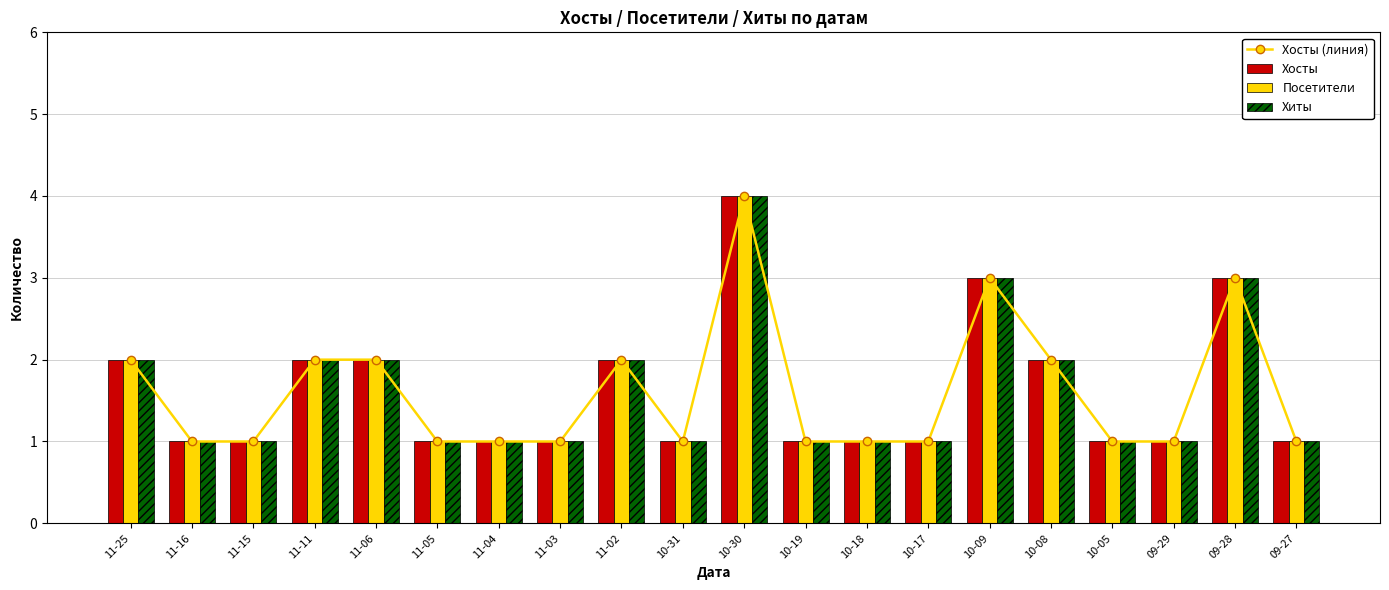

Reading right to left, list all the values displayed in this chart.

Хосты (линия): 09-27=1	09-28=3	09-29=1	10-05=1	10-08=2	10-09=3	10-17=1	10-18=1	10-19=1	10-30=4	10-31=1	11-02=2	11-03=1	11-04=1	11-05=1	11-06=2	11-11=2	11-15=1	11-16=1	11-25=2
Хосты: 09-27=1	09-28=3	09-29=1	10-05=1	10-08=2	10-09=3	10-17=1	10-18=1	10-19=1	10-30=4	10-31=1	11-02=2	11-03=1	11-04=1	11-05=1	11-06=2	11-11=2	11-15=1	11-16=1	11-25=2
Посетители: 09-27=1	09-28=3	09-29=1	10-05=1	10-08=2	10-09=3	10-17=1	10-18=1	10-19=1	10-30=4	10-31=1	11-02=2	11-03=1	11-04=1	11-05=1	11-06=2	11-11=2	11-15=1	11-16=1	11-25=2
Хиты: 09-27=1	09-28=3	09-29=1	10-05=1	10-08=2	10-09=3	10-17=1	10-18=1	10-19=1	10-30=4	10-31=1	11-02=2	11-03=1	11-04=1	11-05=1	11-06=2	11-11=2	11-15=1	11-16=1	11-25=2